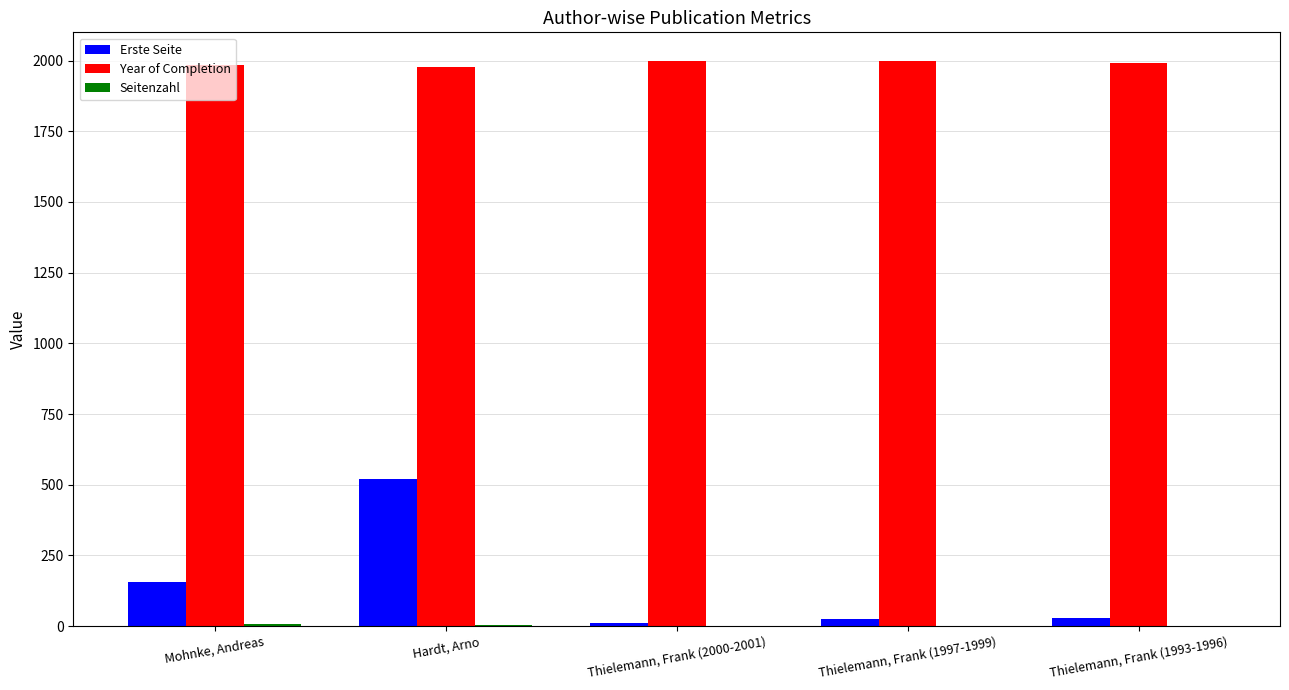

Count the number of categories in the chart.

5